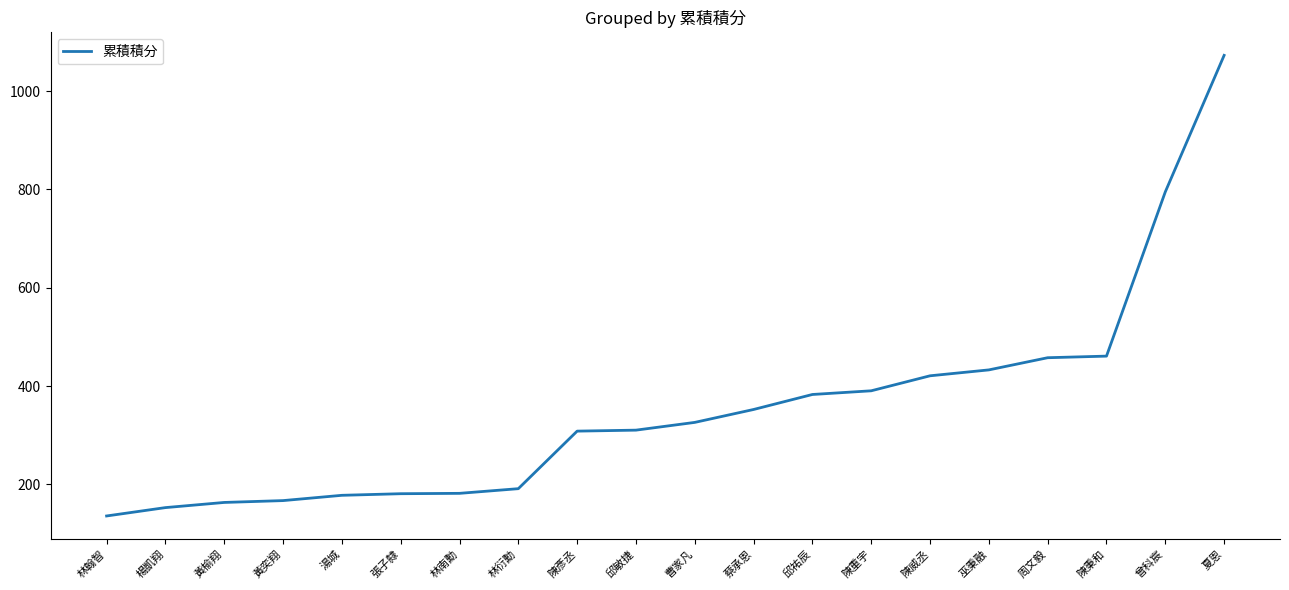

What is the difference between the maximum and minimum values?

936.5